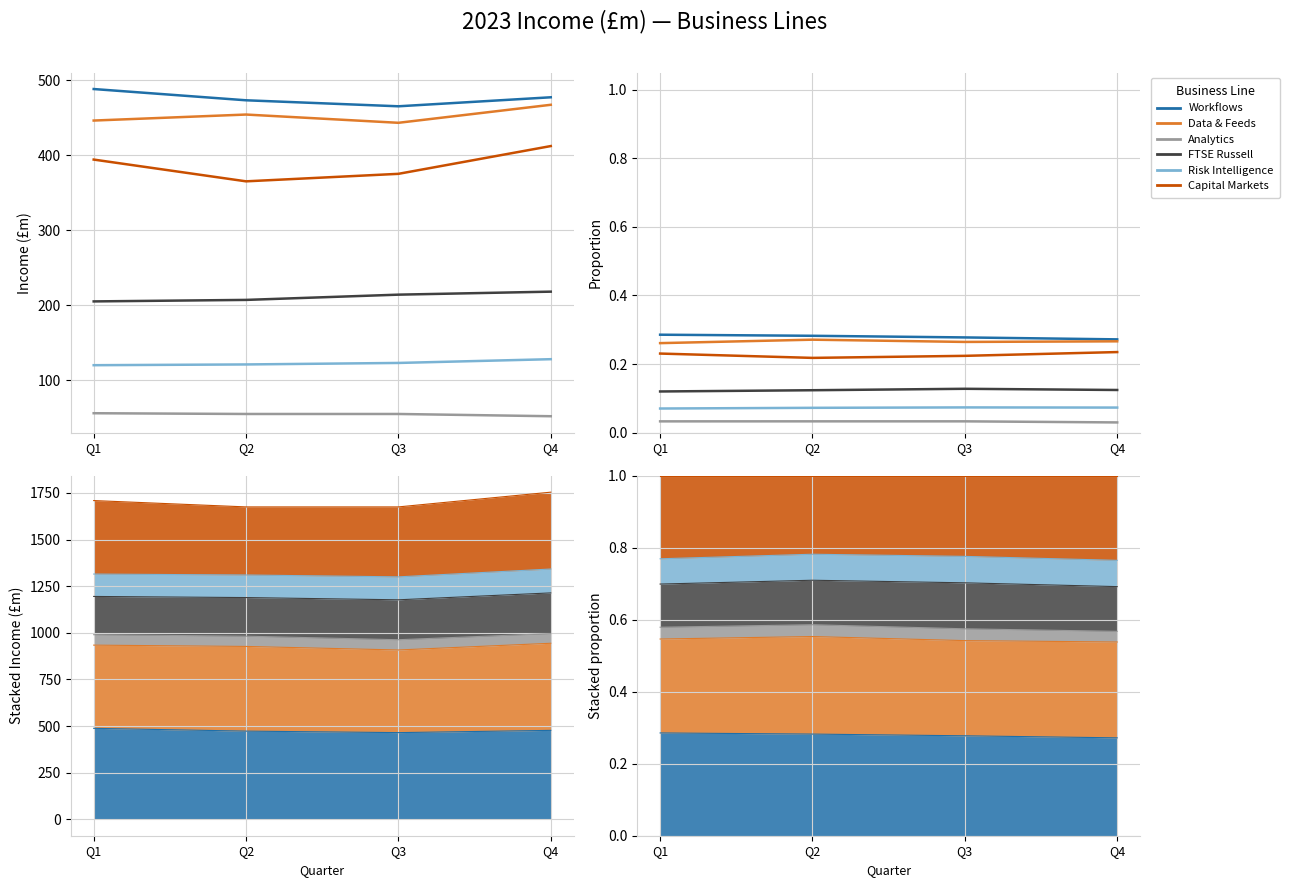

Is the value of Data & Feeds at Q2 greater than the value of FTSE Russell at Q4?

Yes